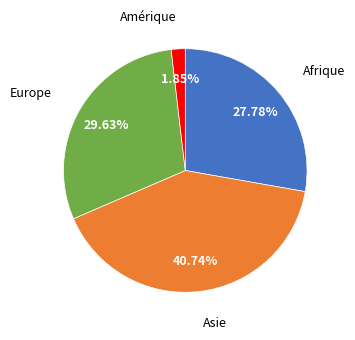

Is there a majority slice in this chart?

No